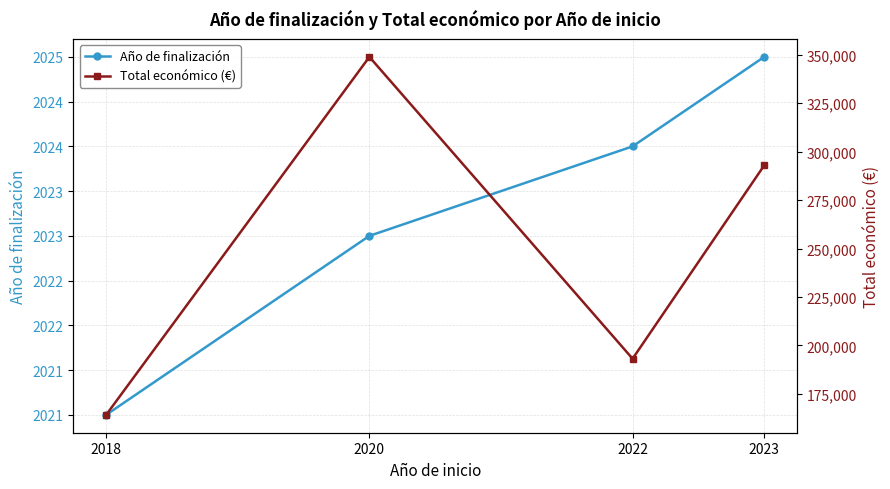

Is the value of Año de finalización at 2018 greater than the value of Total económico (€) at 2020?

No